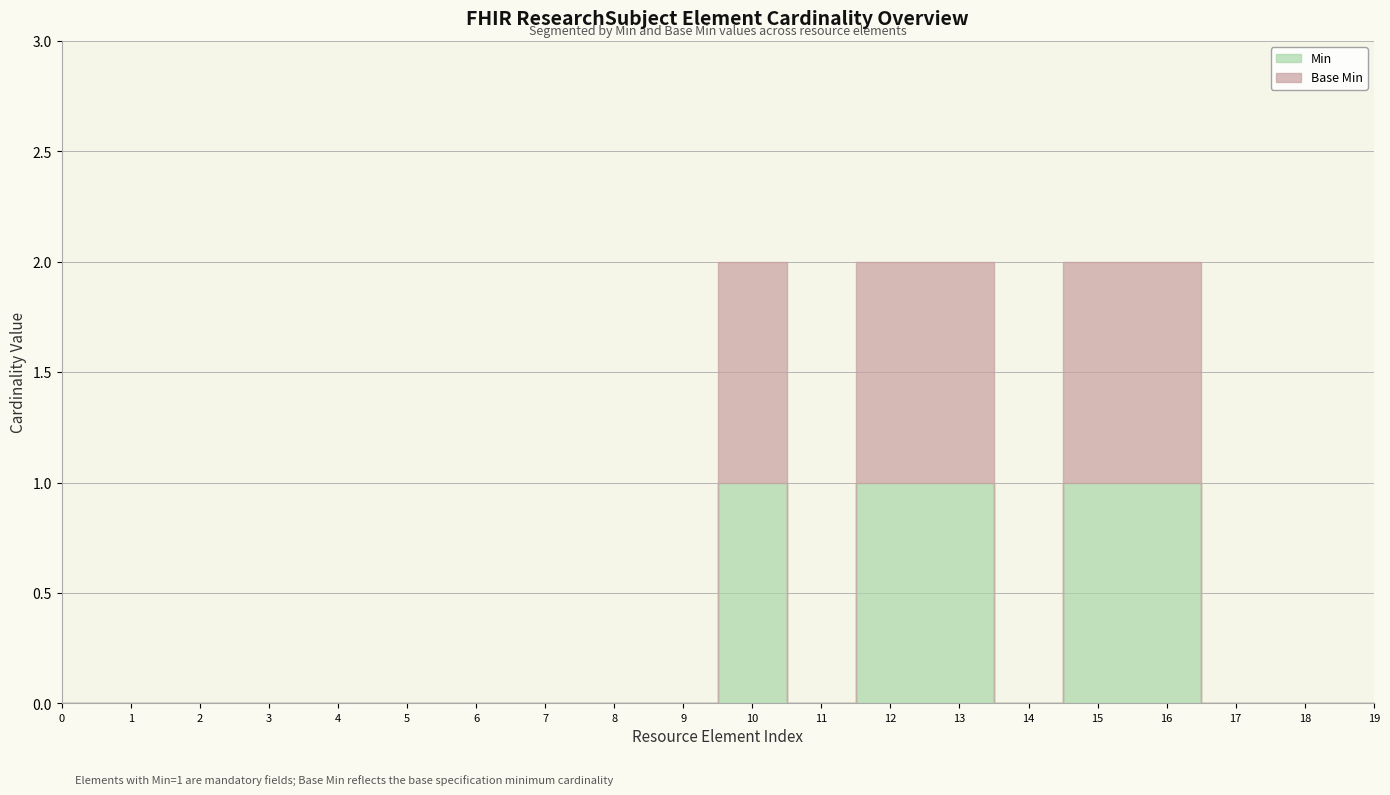

True or false: Min and Base Min intersect in this chart.

False